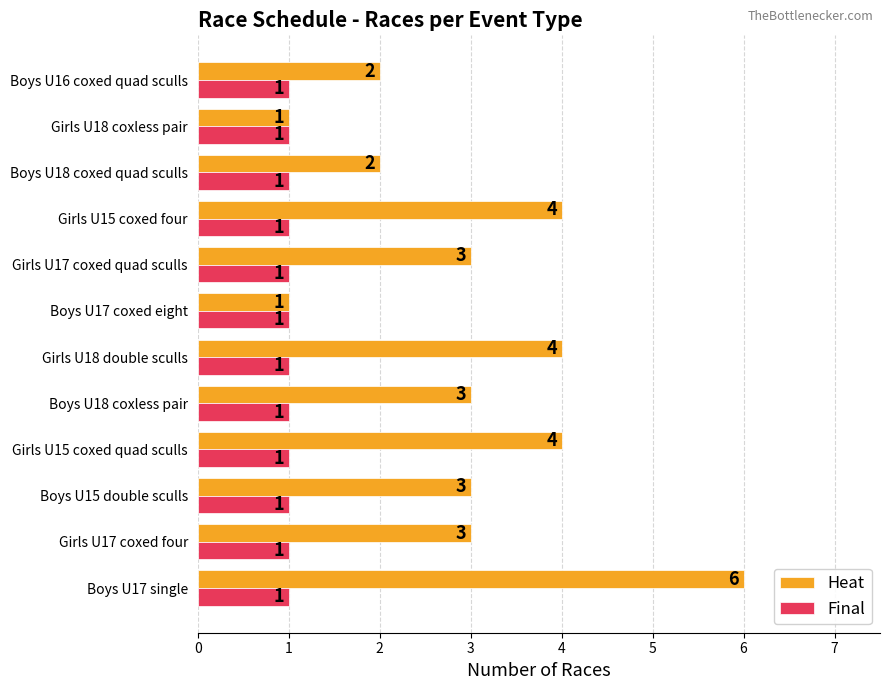

Which series has the widest spread of values?

Heat